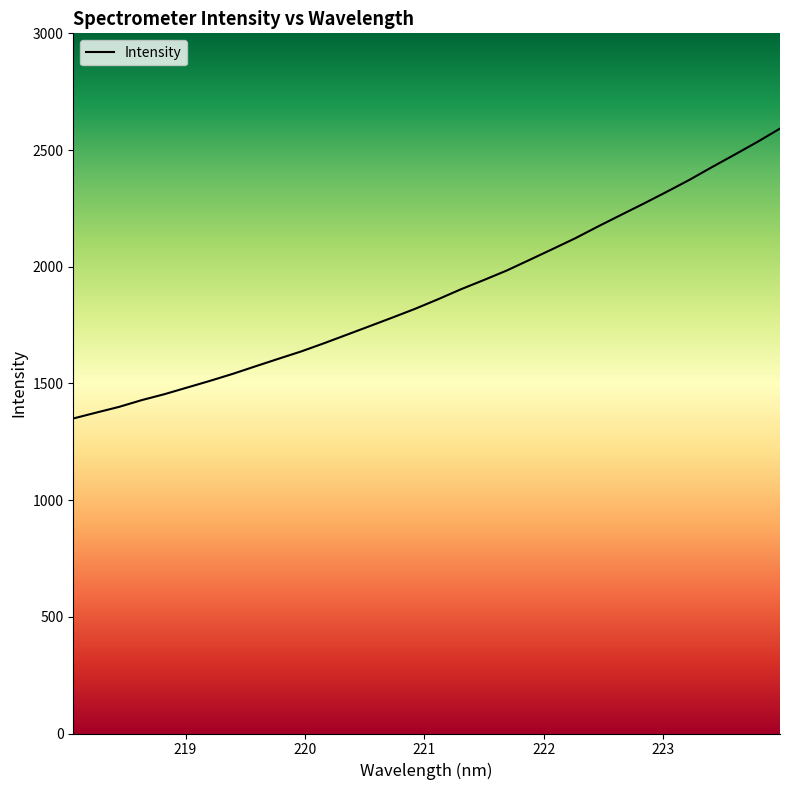

What is the difference between the maximum and minimum values?

1242.2